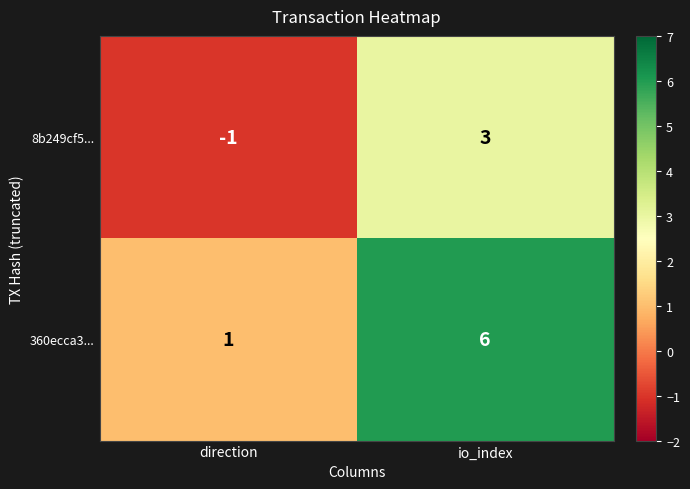

At which label is 8b249cf5... closest to 1?

direction